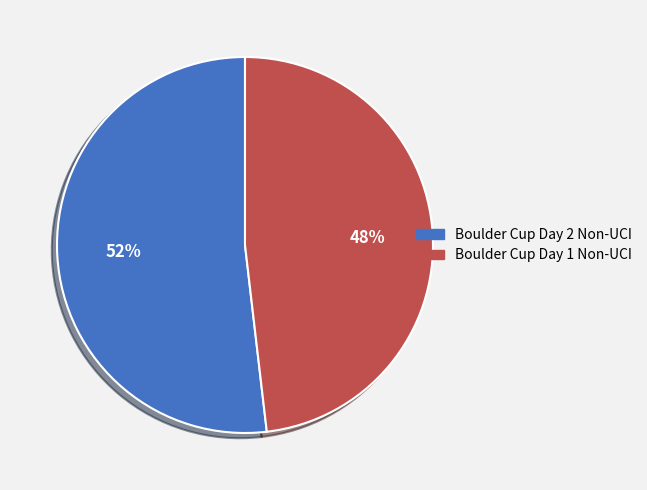

Which has a higher value, Boulder Cup Day 2 Non-UCI or Boulder Cup Day 1 Non-UCI?

Boulder Cup Day 2 Non-UCI